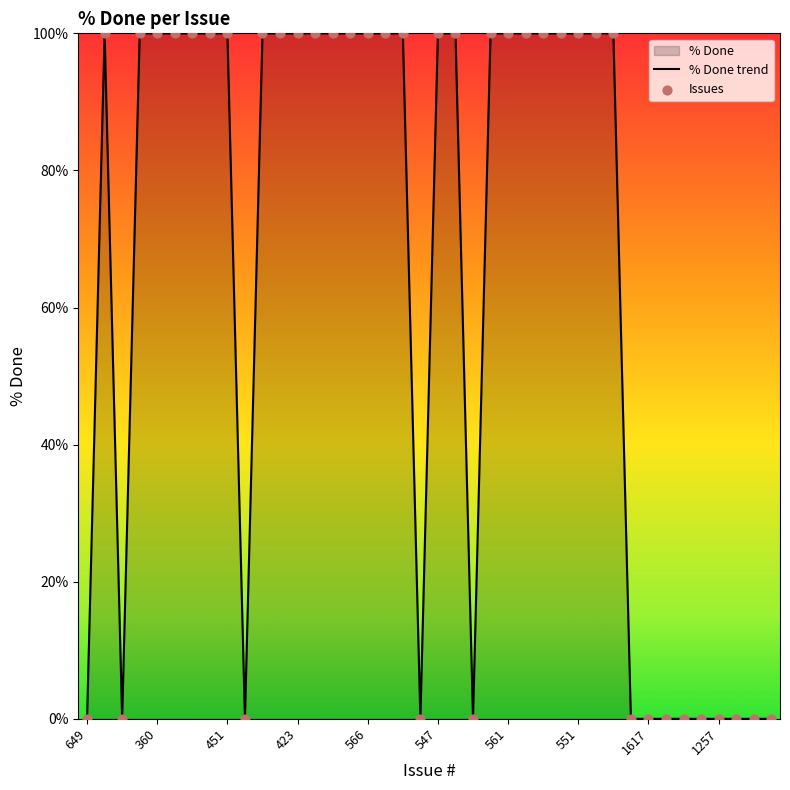

Between 423 and 553, which is larger?

423